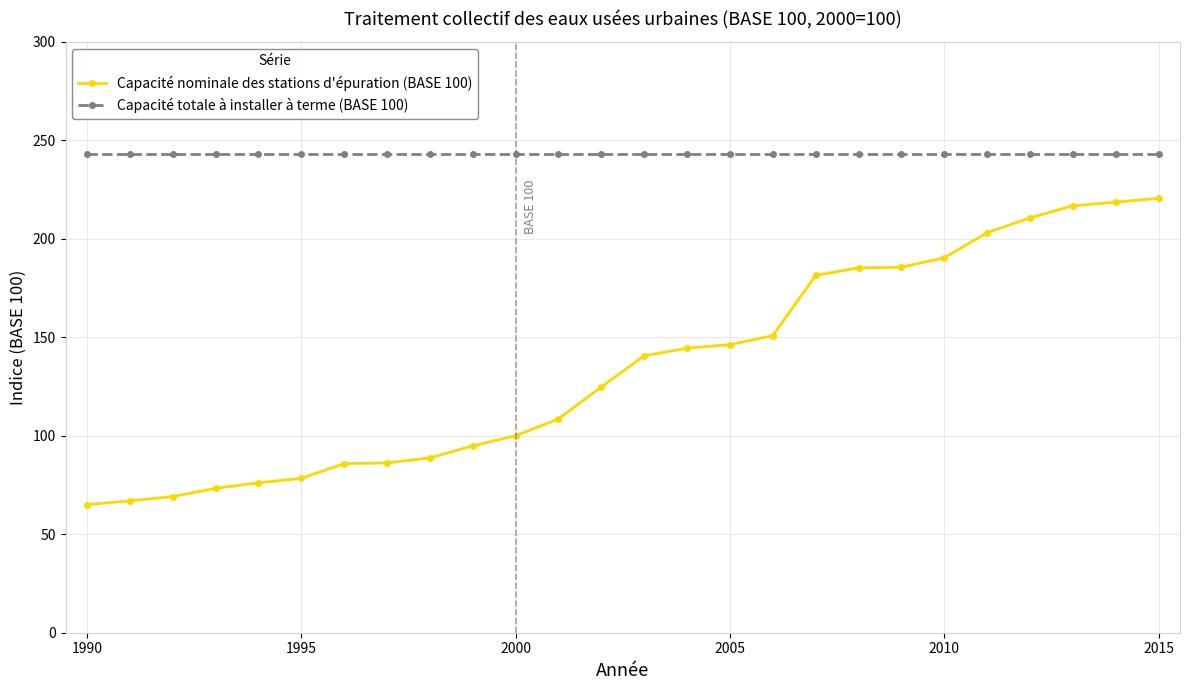

Is this an area chart (filled region under the line)?

No